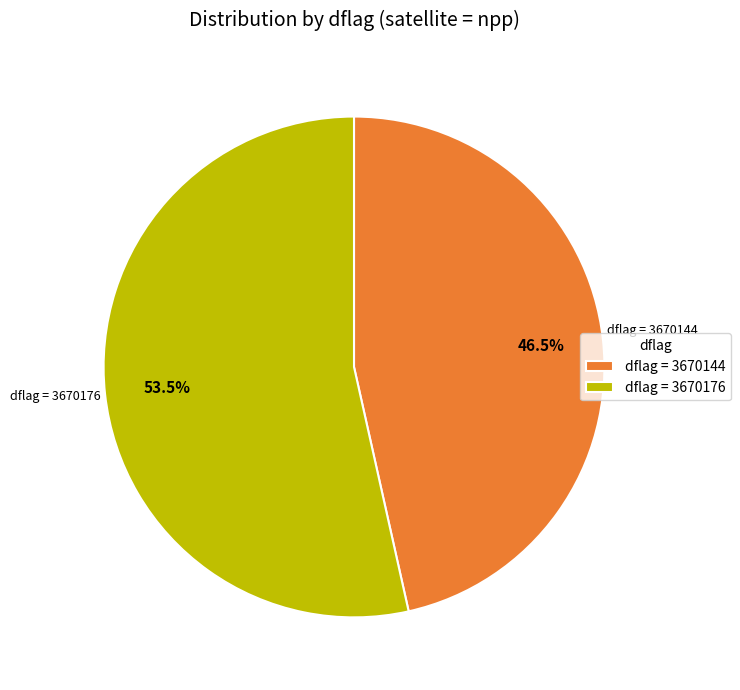

What is the total percentage of dflag = 3670144 and dflag = 3670176?

100.0%